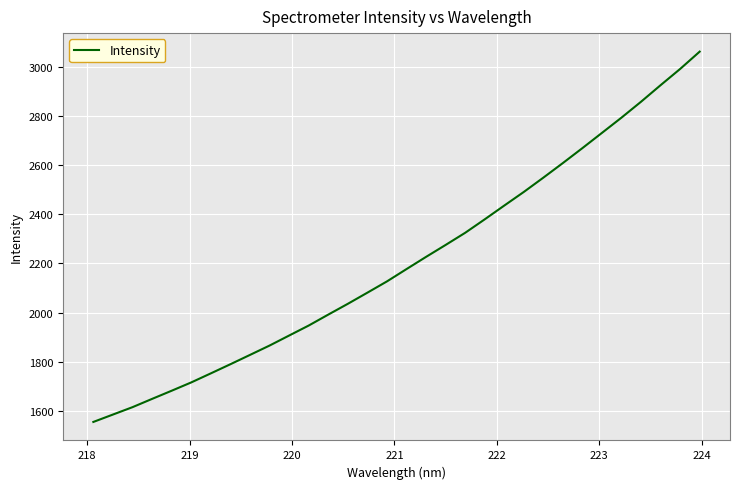

Reading right to left, transcribe all the data shown in this chart.

3061.2	2990.8	2924.8	2857.6	2792.9	2730.9	2668.9	2608.1	2548.7	2490.5	2435.1	2379.1	2324.3	2274.9	2226.4	2176.8	2126.6	2080.8	2035.5	1991.6	1947.1	1906.5	1865.7	1827.7	1789.8	1752.6	1715.8	1682.0	1648.8	1615.2	1585.2	1555.1